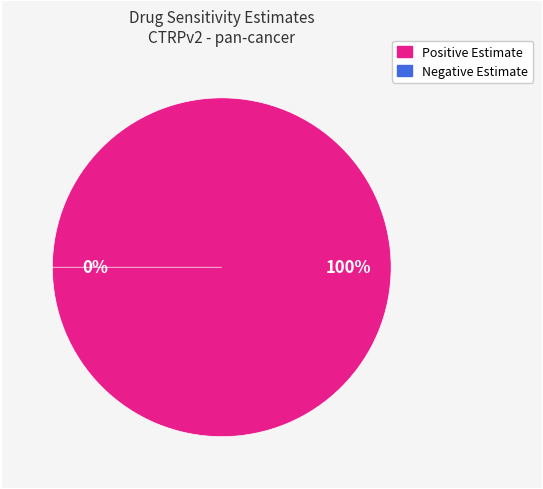

Does RO4929097 represent more than half of the total?

No